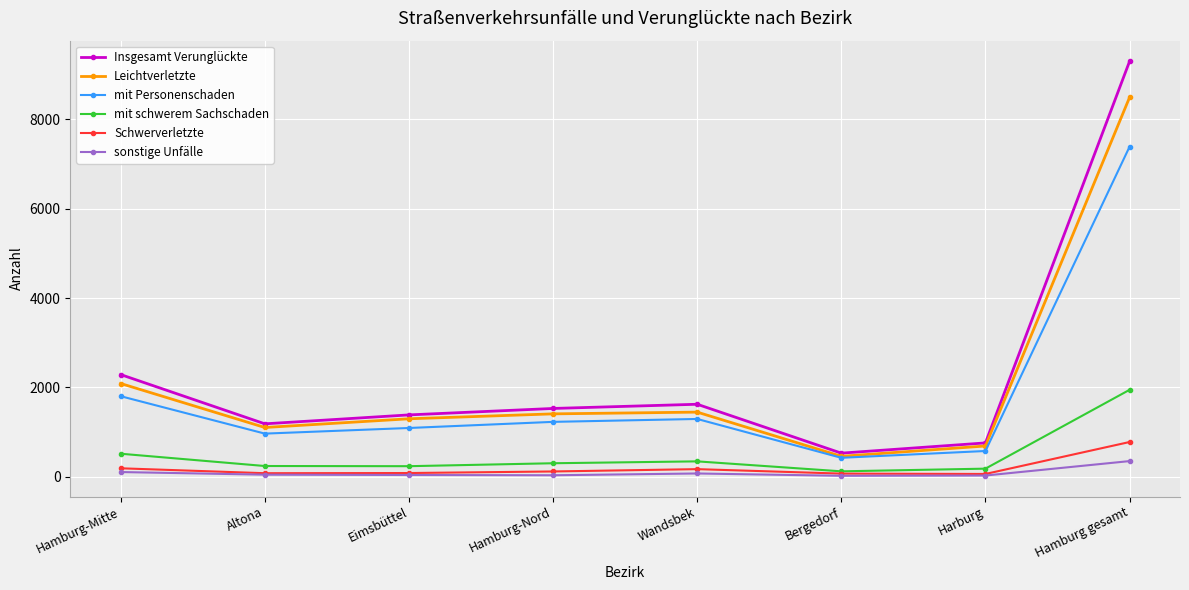

True or false: mit Personenschaden and Schwerverletzte intersect in this chart.

False